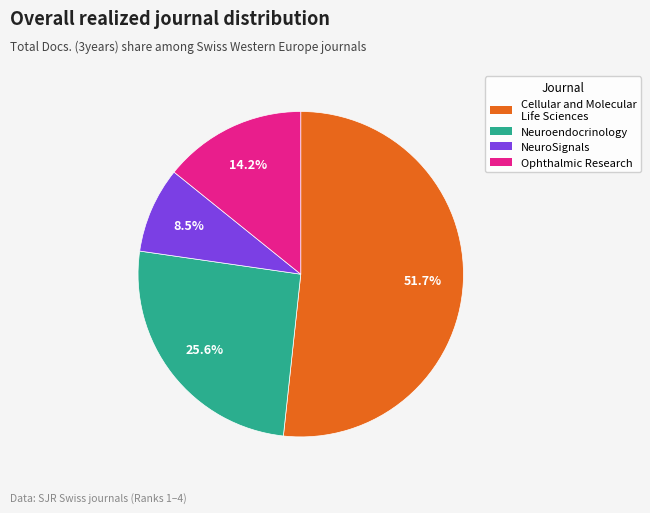

Does Neuroendocrinology represent more than half of the total?

No